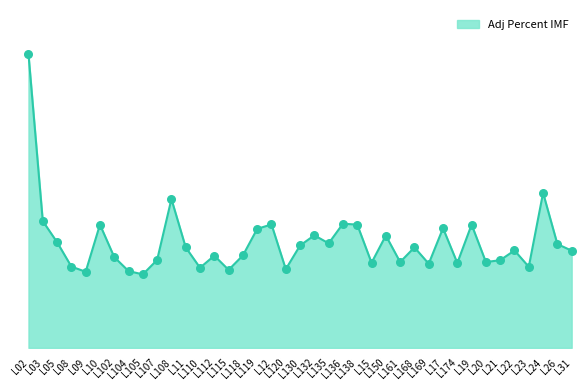

What is the change in value from L115 to L130?

+1.0